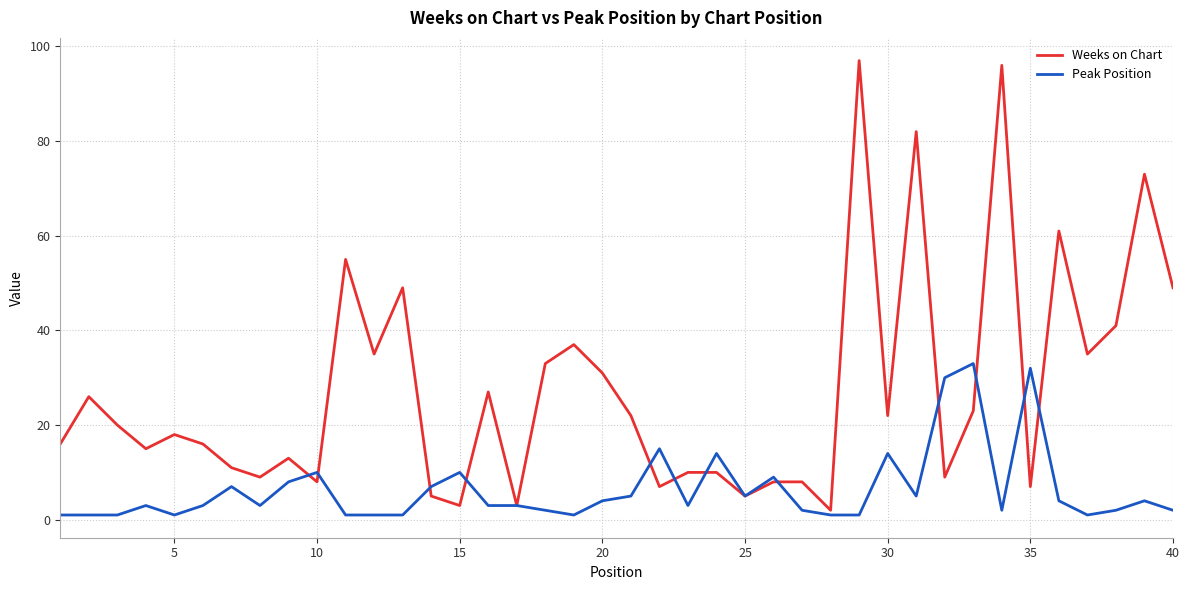

Which series has the widest spread of values?

Weeks on Chart